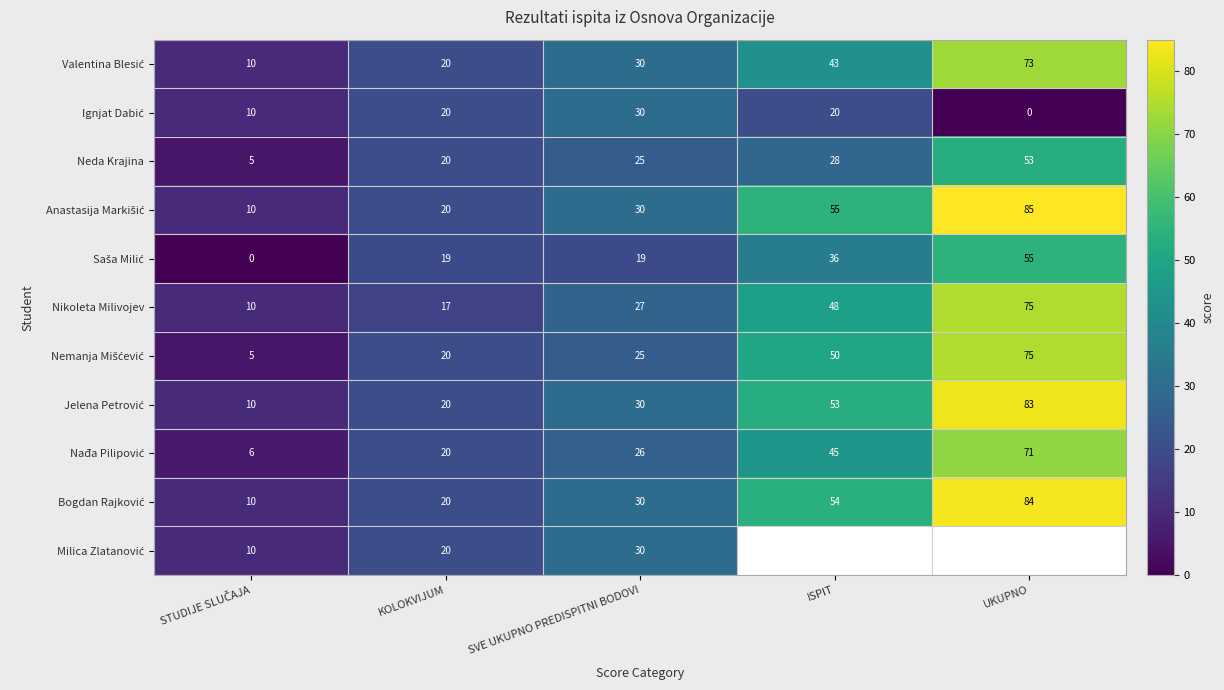

What is the difference between the maximum and minimum values in the Neda Krajina series?

48